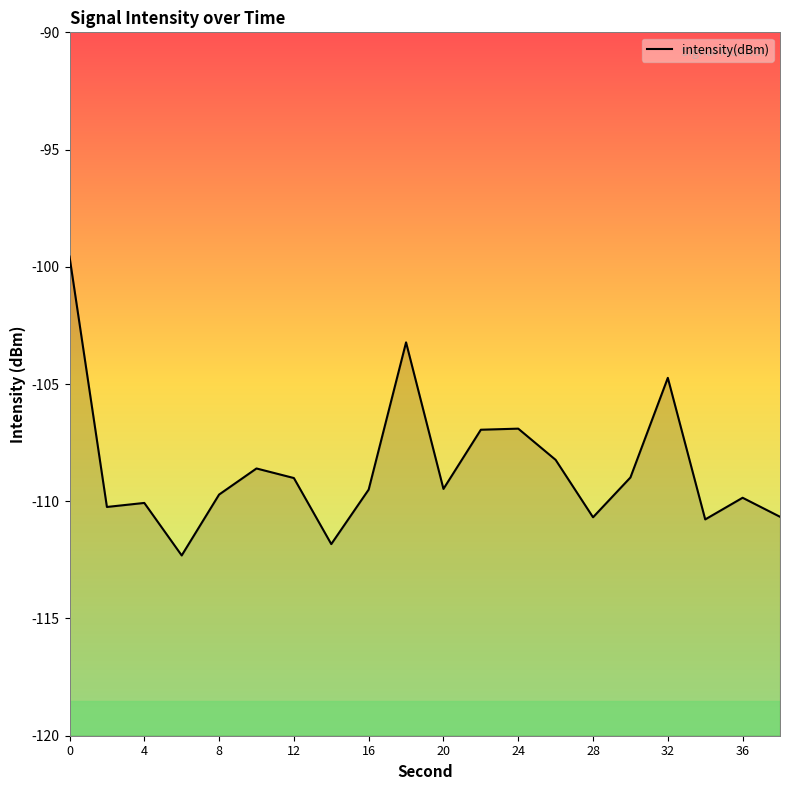

What is the smallest value displayed?

-112.3